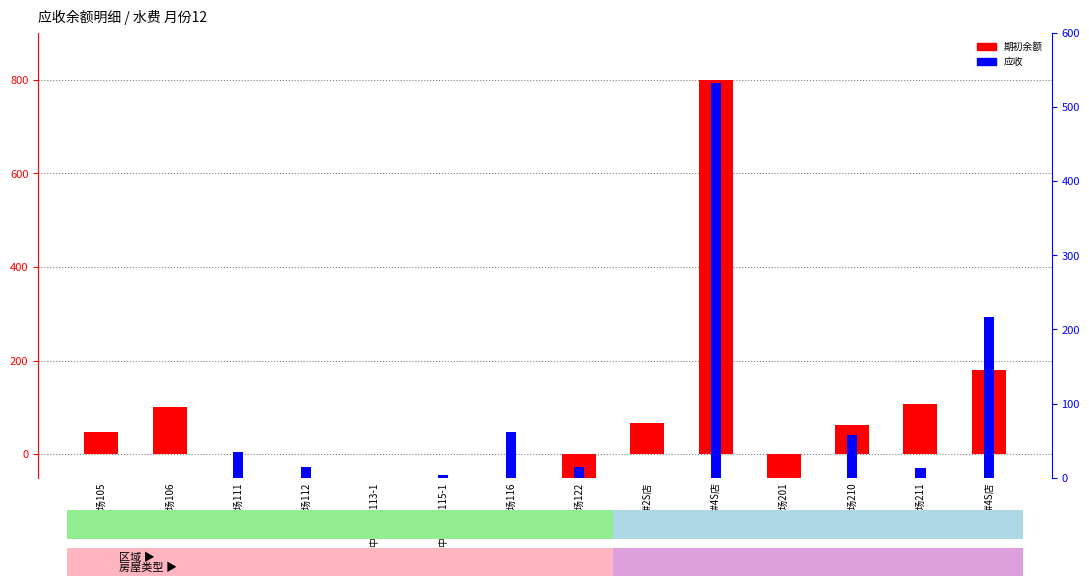

What are all the series names shown in the legend?

期初余额, 应收